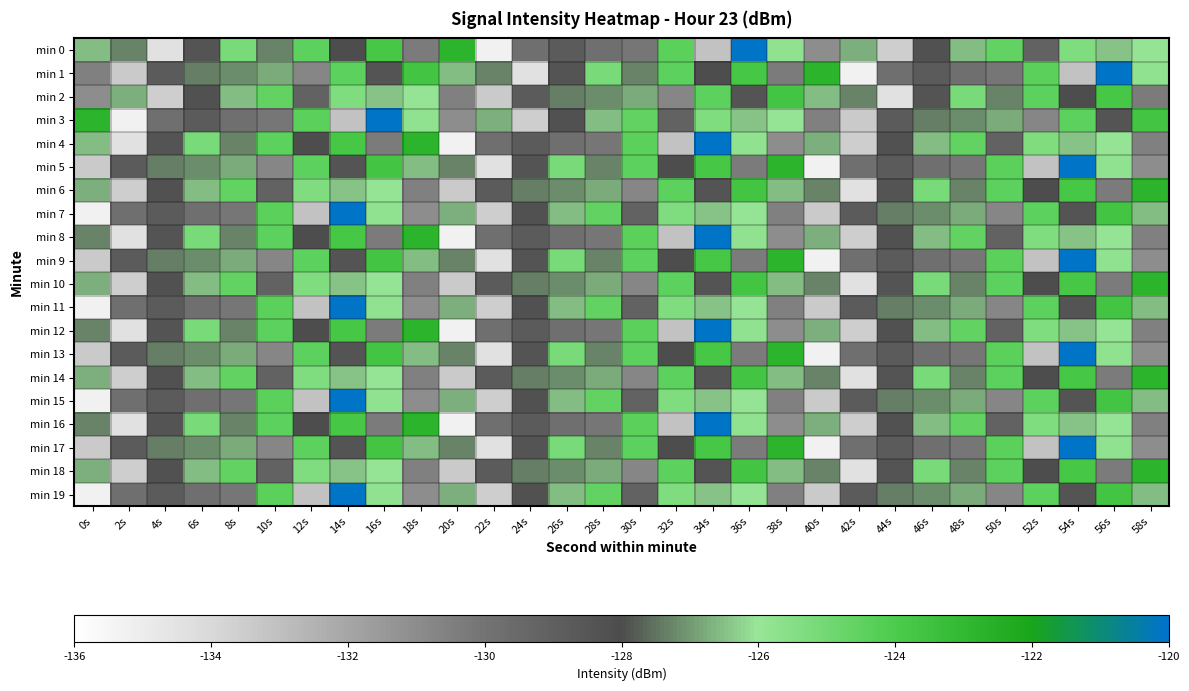

What is the spread (max minus min) of values at 0s?

12.5